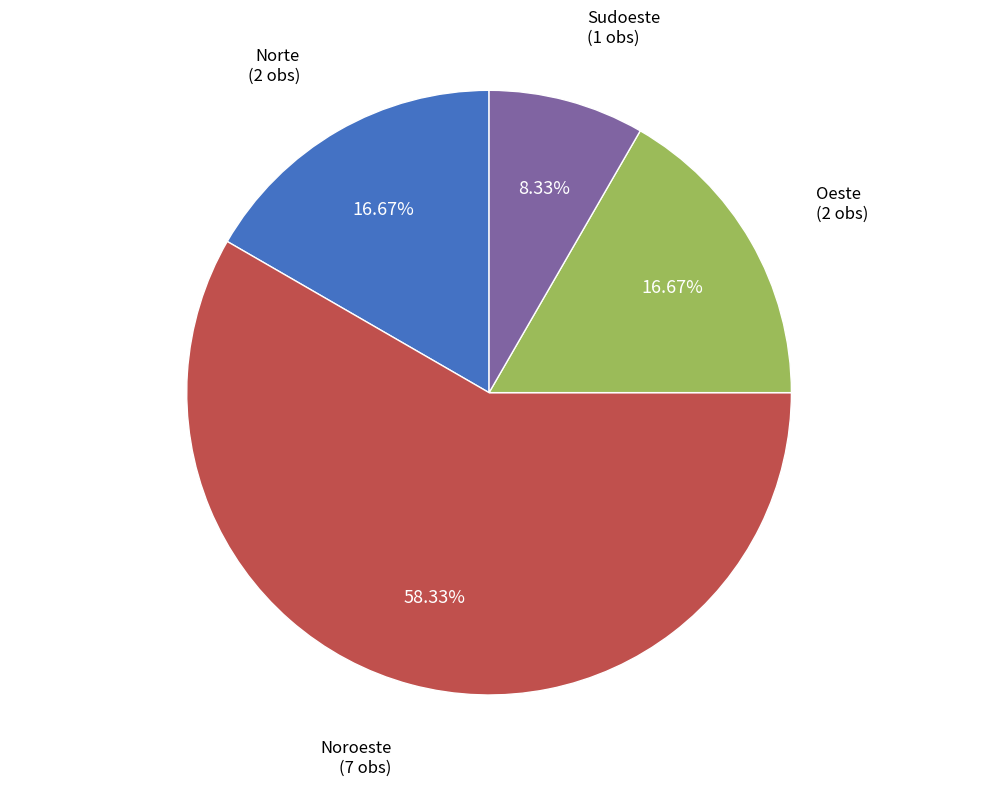

Is there a majority slice in this chart?

Yes